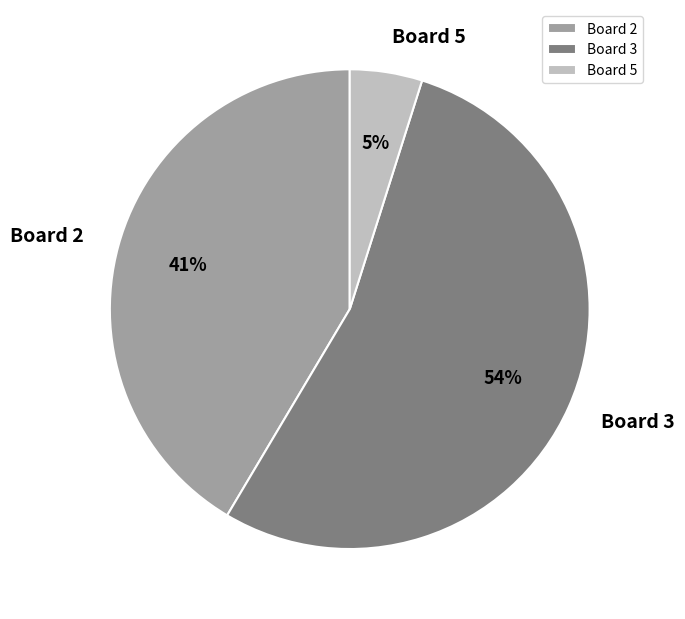

What percentage is the Board 5 slice, to the nearest percent?

5%